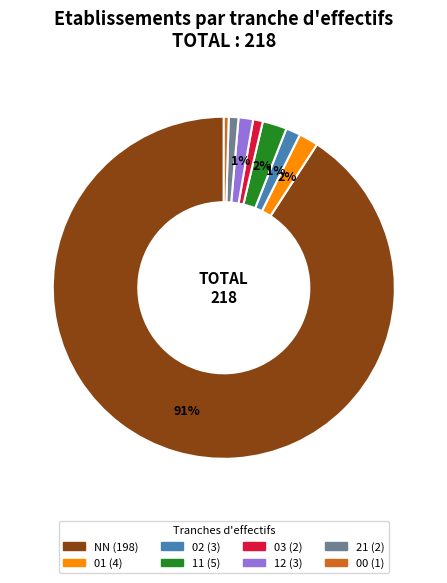

Do 01 and 12 together represent more than half of the pie?

No